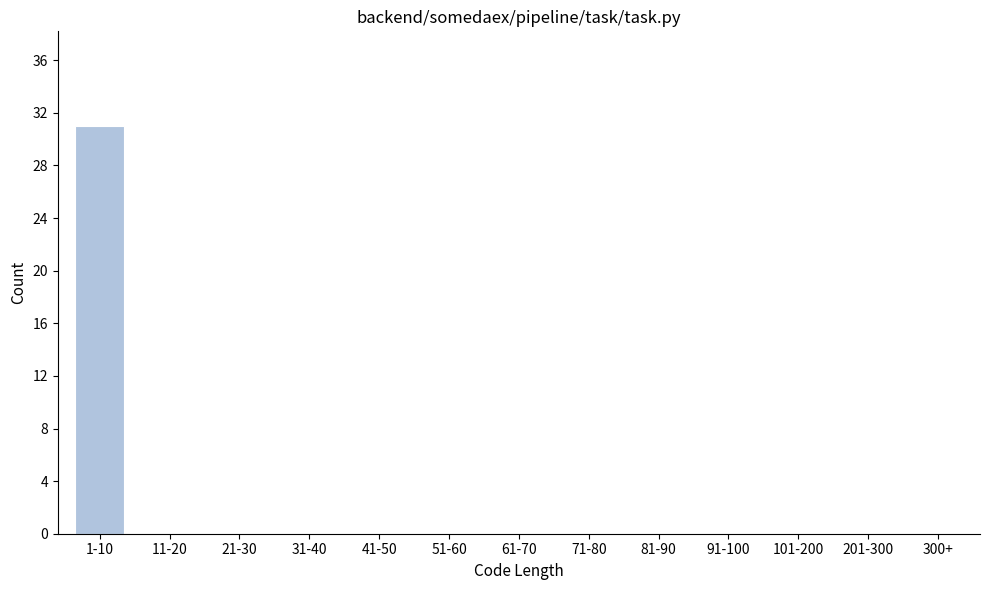

Reading left to right, list all the values displayed in this chart.

1-10=31	11-20=0	21-30=0	31-40=0	41-50=0	51-60=0	61-70=0	71-80=0	81-90=0	91-100=0	101-200=0	201-300=0	300+=0